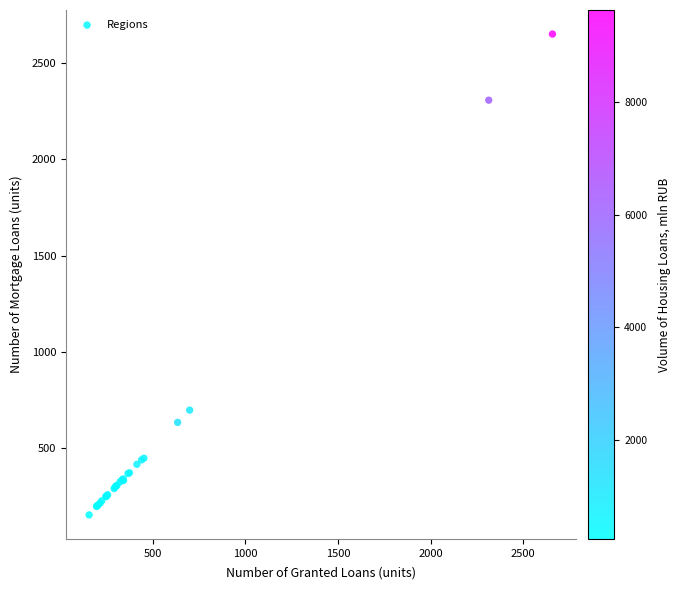

What Y value in the scatter plot is closest to 1401?

696